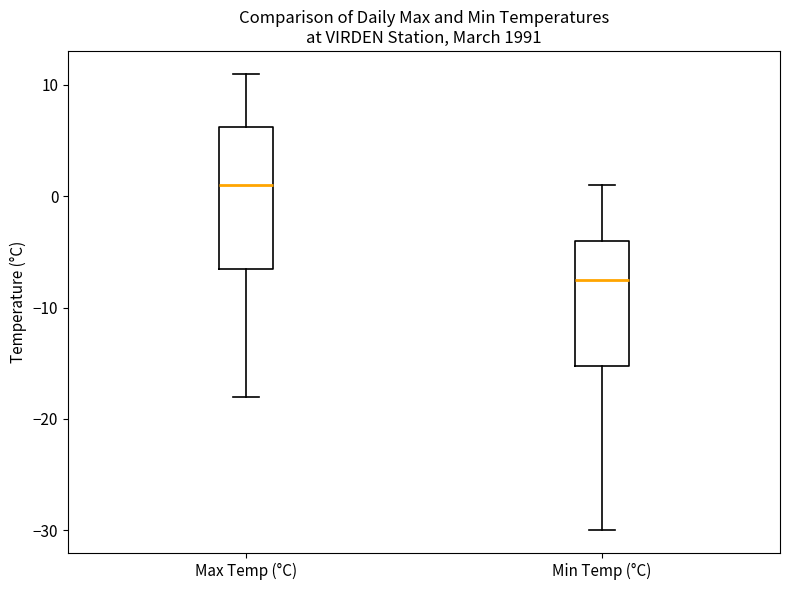

Reading left to right, transcribe this box plot: for each box, give where its median line is, the range the box spans, and where its two whiskers end, as read against the y-axis. The values are not printed on the chart, so give them approximately, as read against the axis.

Max Temp (°C): median 1, box -6 to 6, whiskers -18 to 11
Min Temp (°C): median -7, box -15 to -4, whiskers -30 to 1